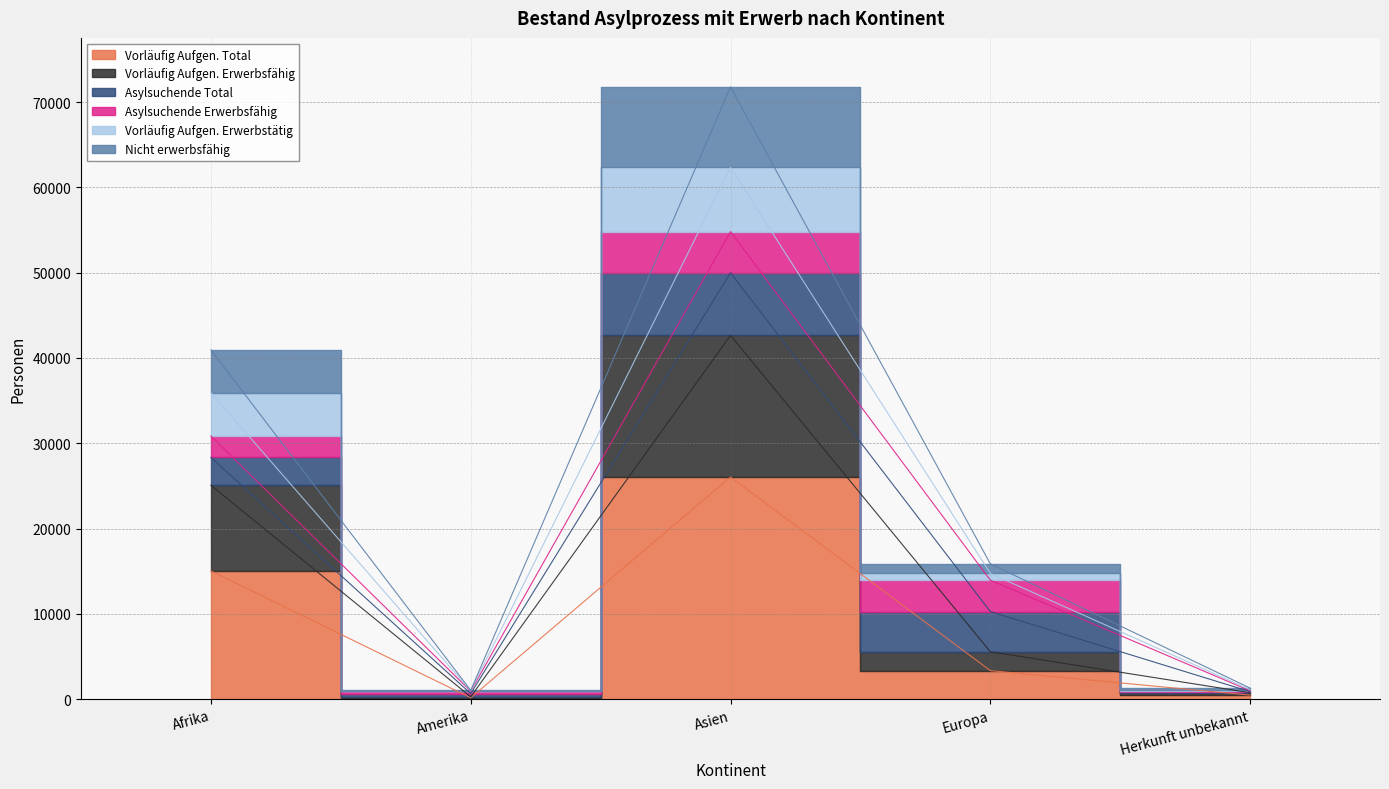

True or false: Vorläufig Aufgen. Erwerbstätig and Vorläufig Aufgen. Erwerbsfähig cross at least once.

False